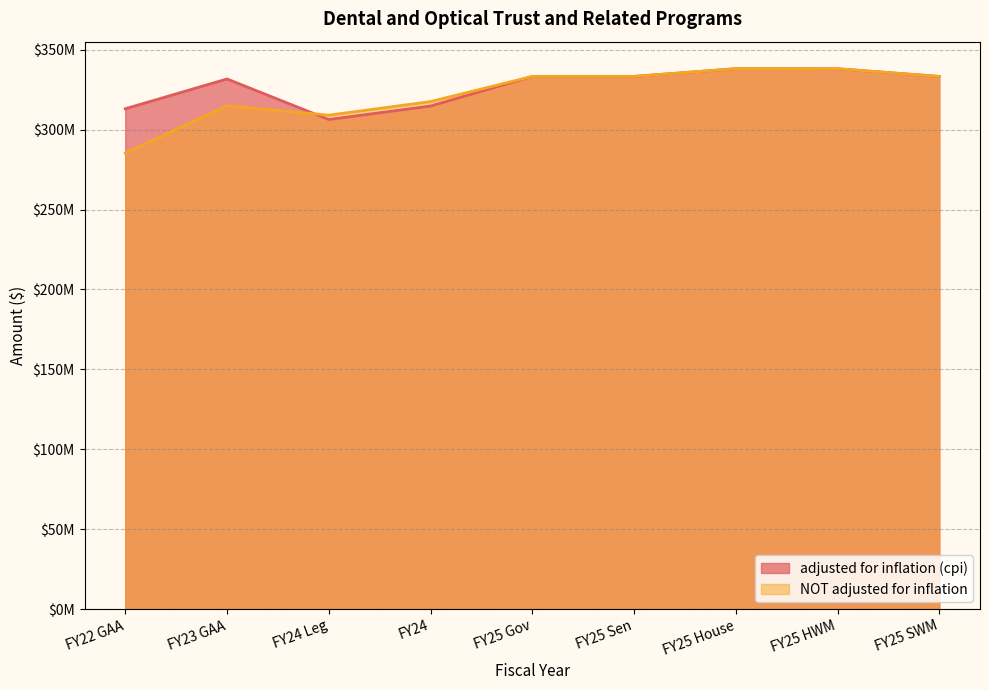

At which category is the sum across all series the highest?

FY25 House